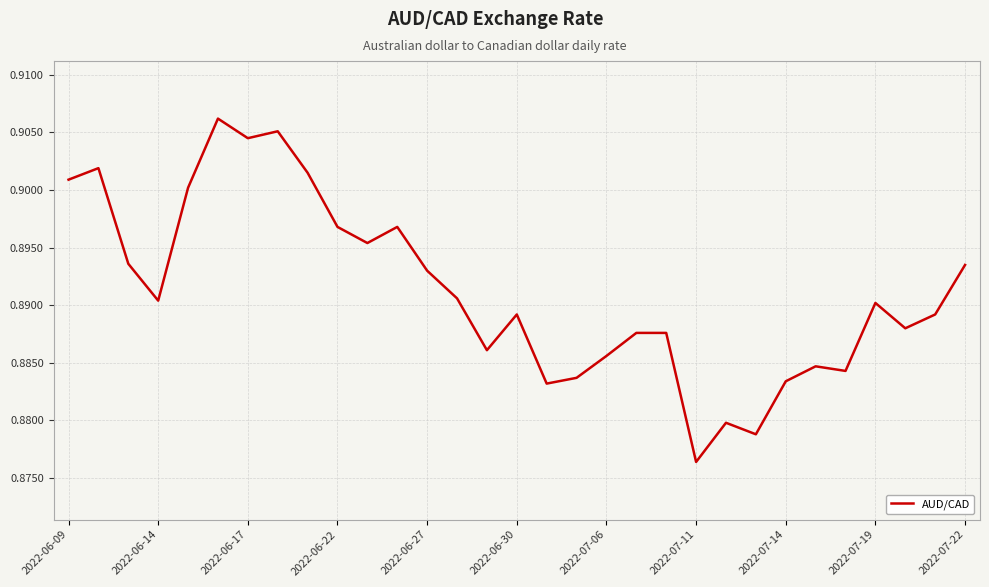

How many lines are shown in the chart?

1